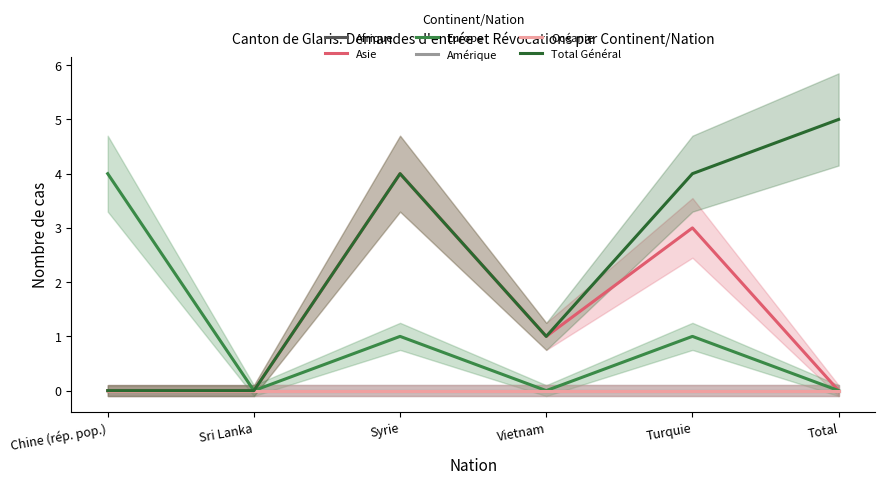

True or false: Afrique and Amérique cross at least once.

False